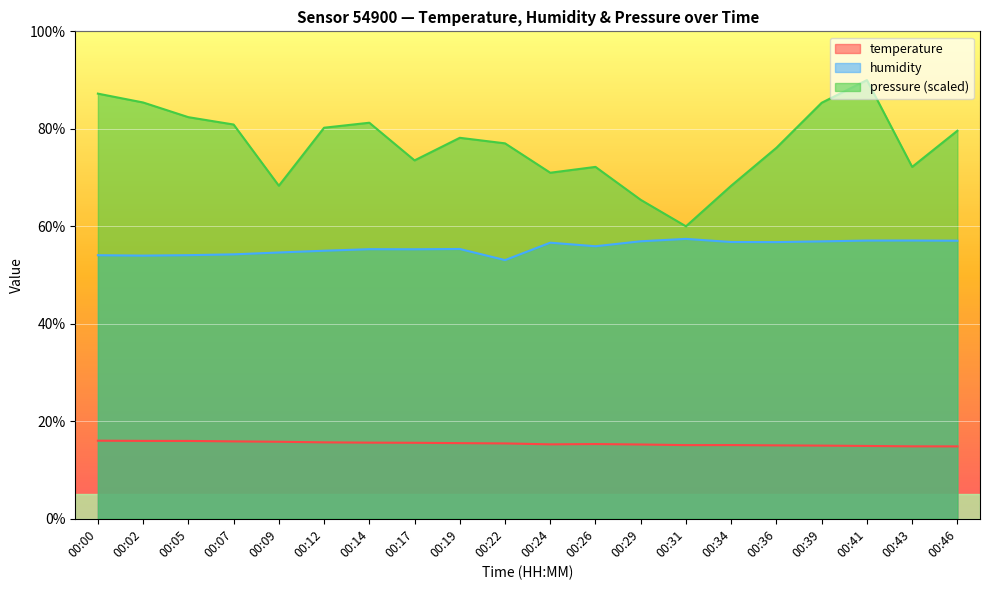

True or false: temperature and humidity intersect in this chart.

False